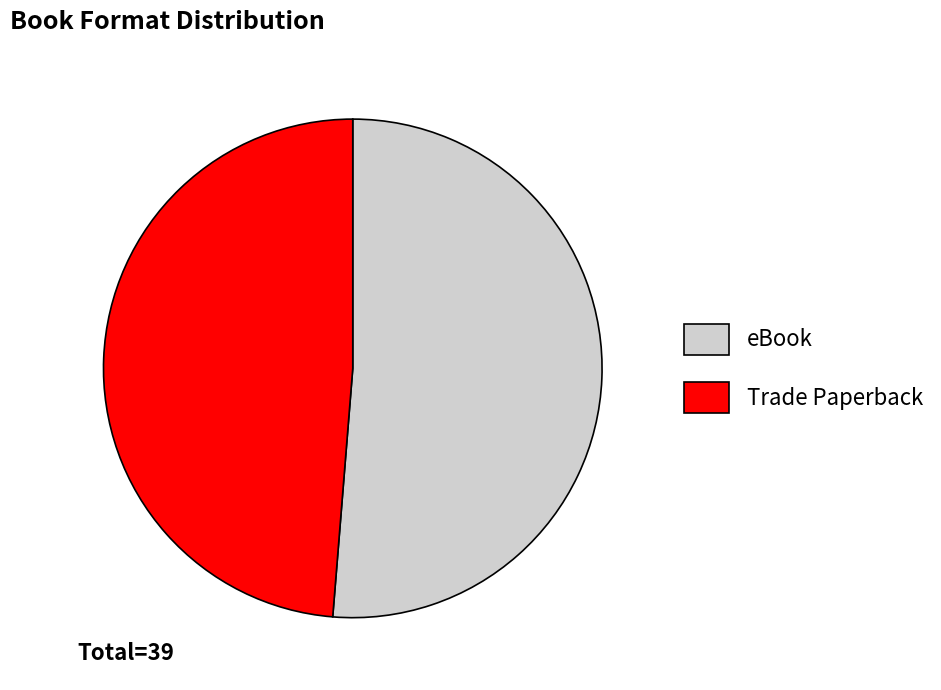

Is the sum of Trade Paperback and eBook greater than half?

Yes